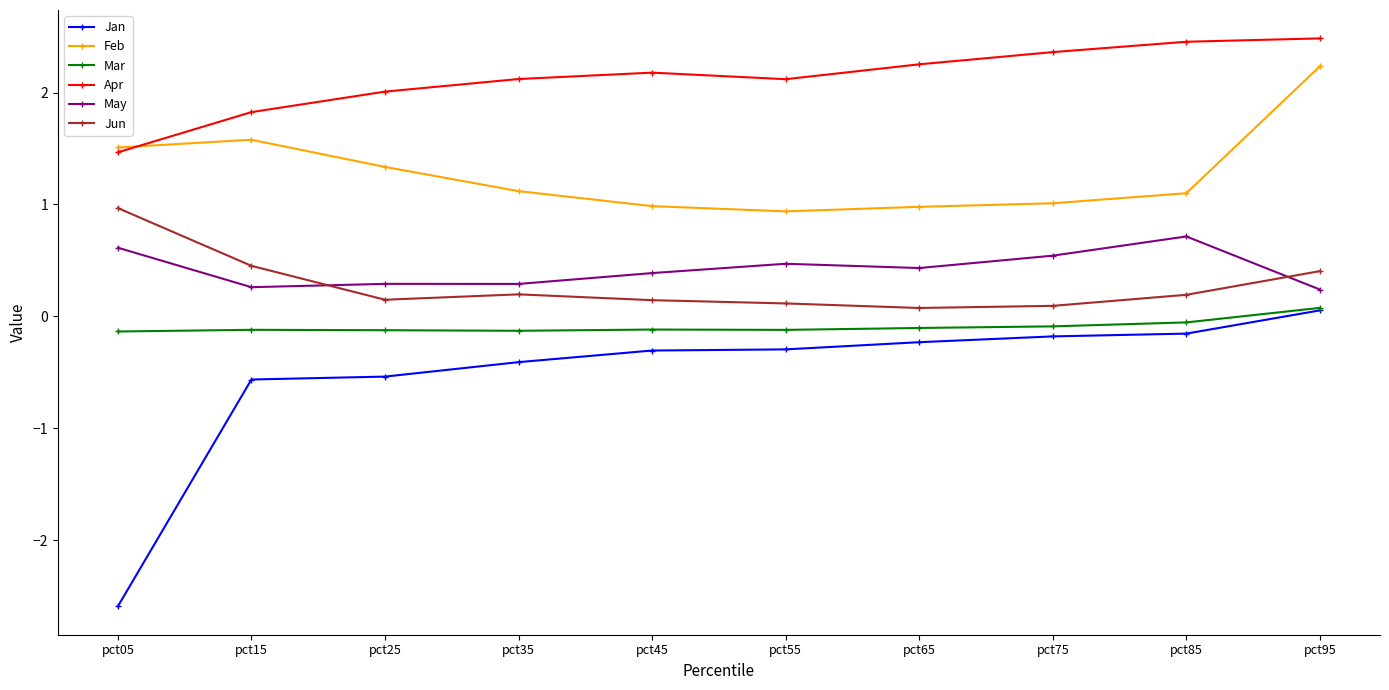

What are all the series names shown in the legend?

Jan, Feb, Mar, Apr, May, Jun